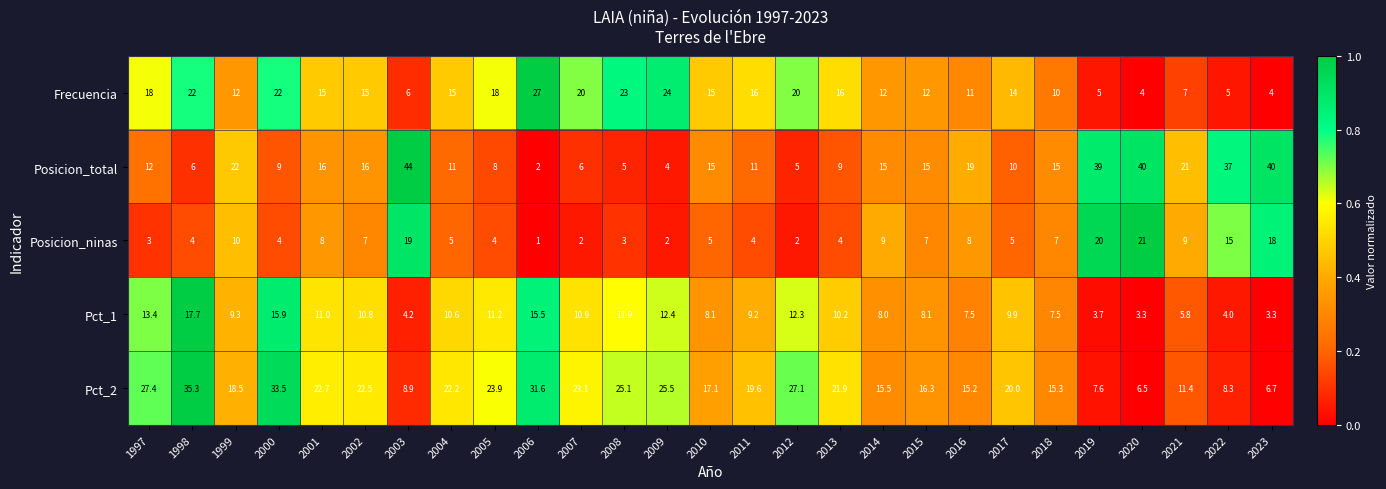

At how many categories does at least one series exceed 30?

8